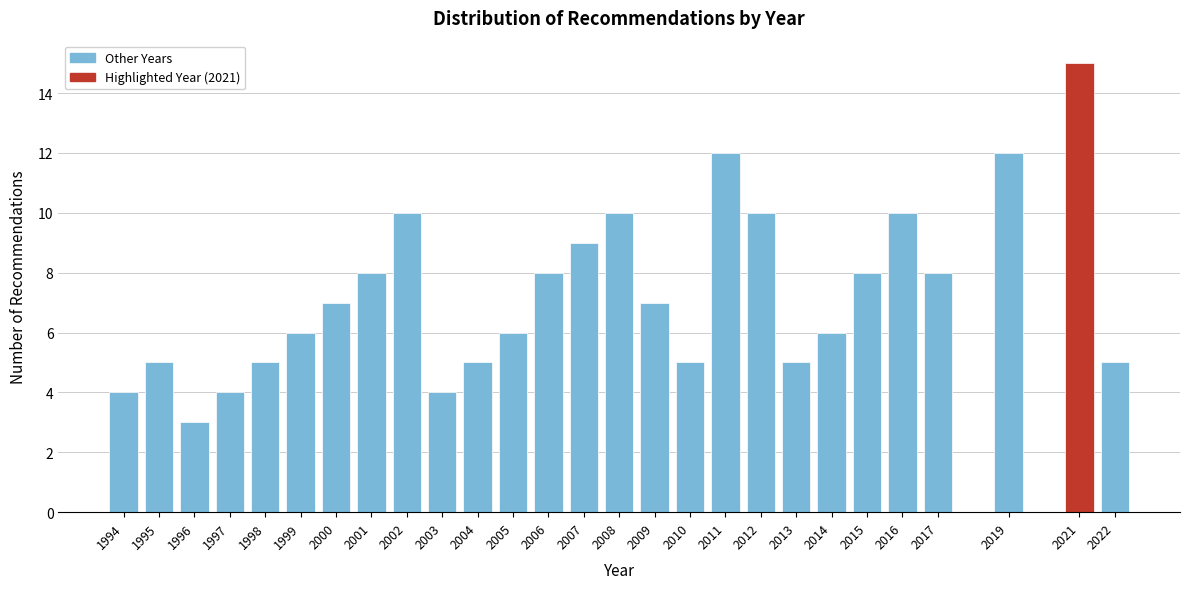

Reading left to right, what are all the values shown in this chart?

4	5	3	4	5	6	7	8	10	4	5	6	8	9	10	7	5	12	10	5	6	8	10	8	12	15	5